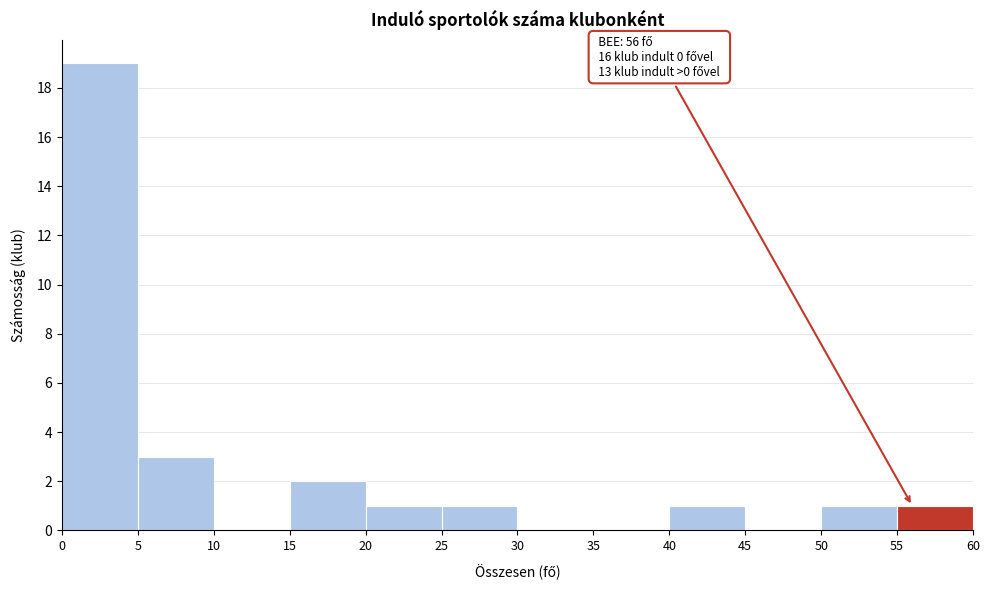

Over which range of the x-axis is the bar tallest?

0 to 5